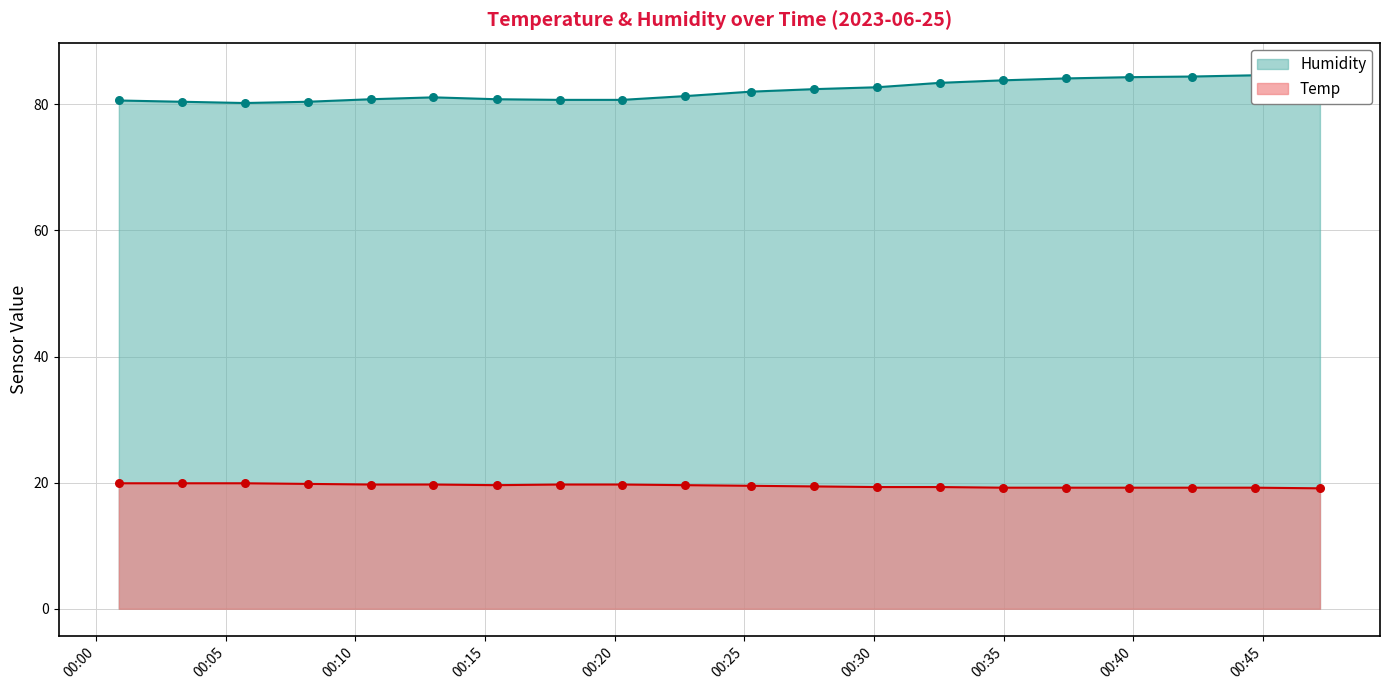

Which series contains the lowest Y value?

Temp